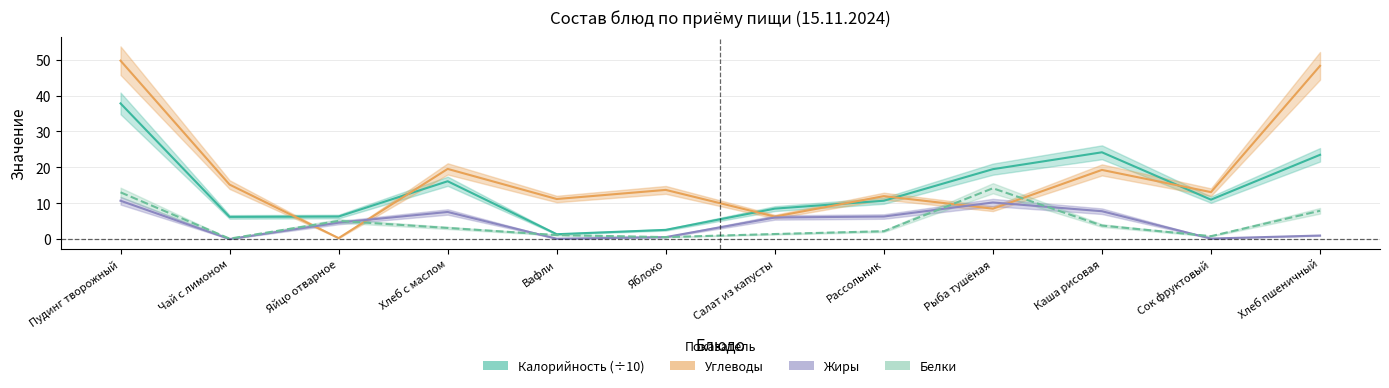

Reading right to left, list all the values displayed in this chart.

Калорийность (÷10): Хлеб пшеничный=23.5	Сок фруктовый=11.0	Каша рисовая=24.2	Рыба тушёная=19.5	Рассольник=10.7	Салат из капусты=8.5	Яблоко=2.6	Вафли=1.4	Хлеб с маслом=16.1	Яйцо отварное=6.3	Чай с лимоном=6.2	Пудинг творожный=37.8
Углеводы: Хлеб пшеничный=48.3	Сок фруктовый=13.1	Каша рисовая=19.3	Рыба тушёная=8.5	Рассольник=12.0	Салат из капусты=6.3	Яблоко=13.7	Вафли=11.2	Хлеб с маслом=19.6	Яйцо отварное=0.3	Чай с лимоном=15.2	Пудинг творожный=49.7
Жиры: Хлеб пшеничный=1.0	Сок фруктовый=0.2	Каша рисовая=7.8	Рыба тушёная=10.2	Рассольник=6.3	Салат из капусты=6.0	Яблоко=0.6	Вафли=0.1	Хлеб с маслом=7.6	Яйцо отварное=4.6	Чай с лимоном=0.0	Пудинг творожный=10.7
Белки: Хлеб пшеничный=7.9	Сок фруктовый=0.8	Каша рисовая=3.8	Рыба тушёная=14.2	Рассольник=2.2	Салат из капусты=1.4	Яблоко=0.6	Вафли=1.1	Хлеб с маслом=3.1	Яйцо отварное=5.1	Чай с лимоном=0.1	Пудинг творожный=13.0